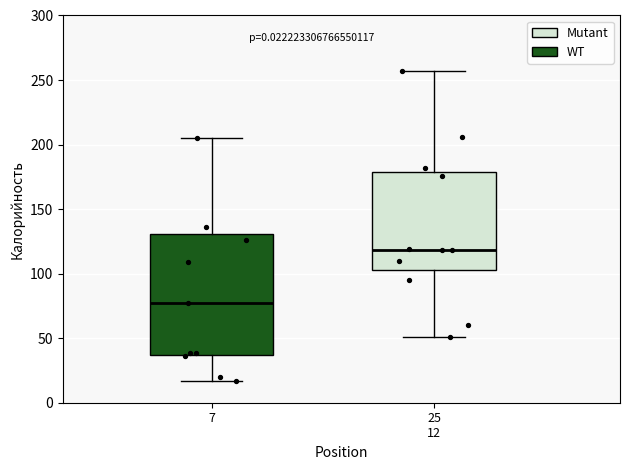

Reading left to right, read every box against the y-axis: the position of its median line, the range the box covers, and the ends of its whiskers. The values are not printed on the chart, so give them approximately, as read against the axis.

7: median 75, box 35 to 130, whiskers 15 to 205
25 12: median 120, box 105 to 180, whiskers 50 to 255